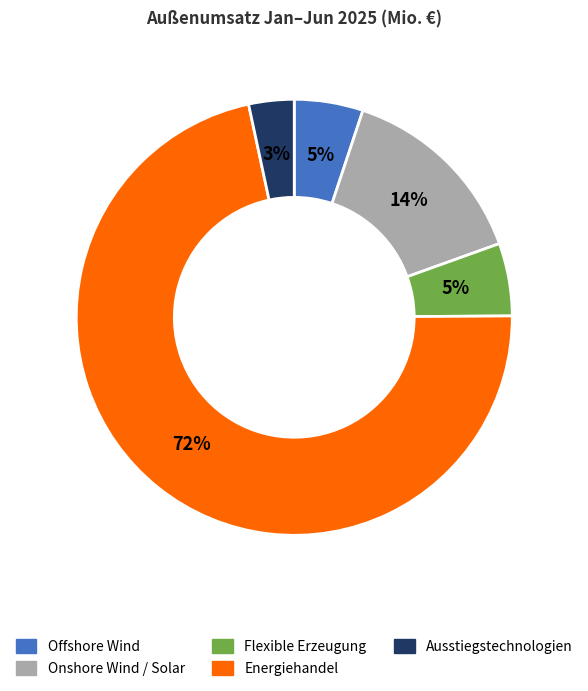

Is it true that Energiehandel is 72% of the pie?

True